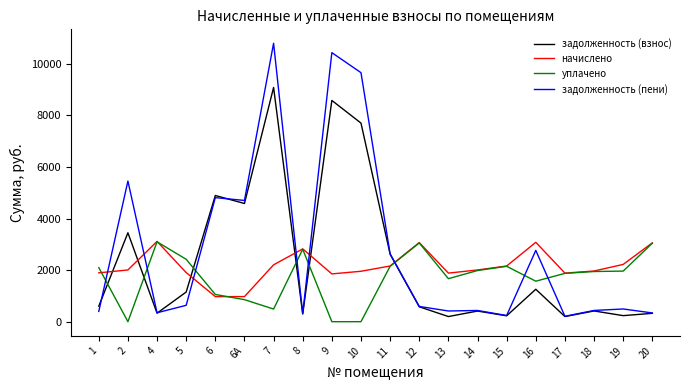

Which series has the largest total across all categories?

задолженность (пени)